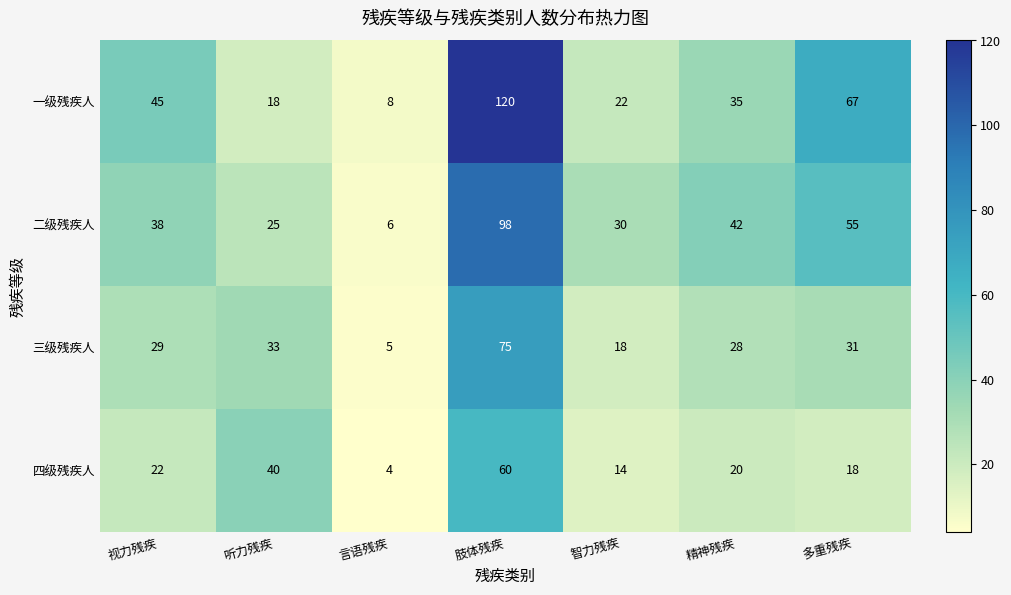

Between 听力残疾 and 精神残疾, which series saw the biggest shift?

四级残疾人